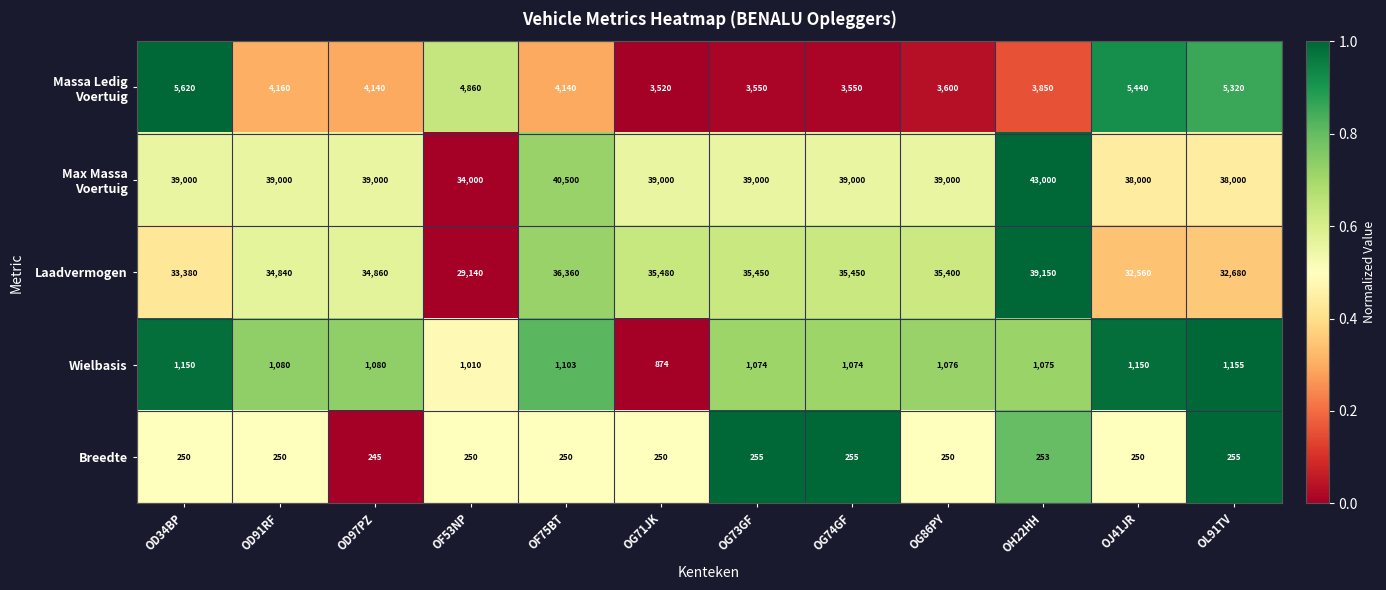

Which series has the widest spread of values?

Laadvermogen